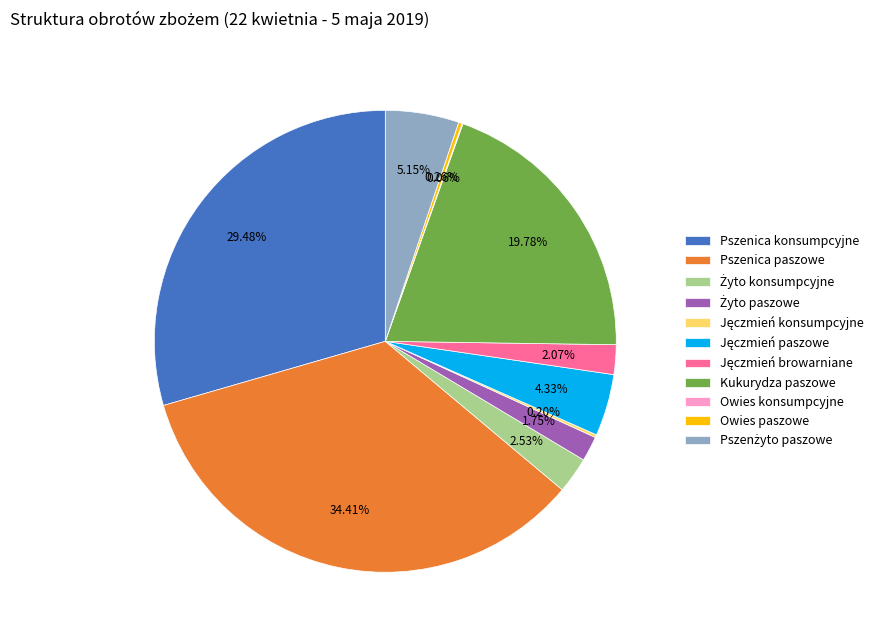

Does Kukurydza paszowe represent more than half of the total?

No